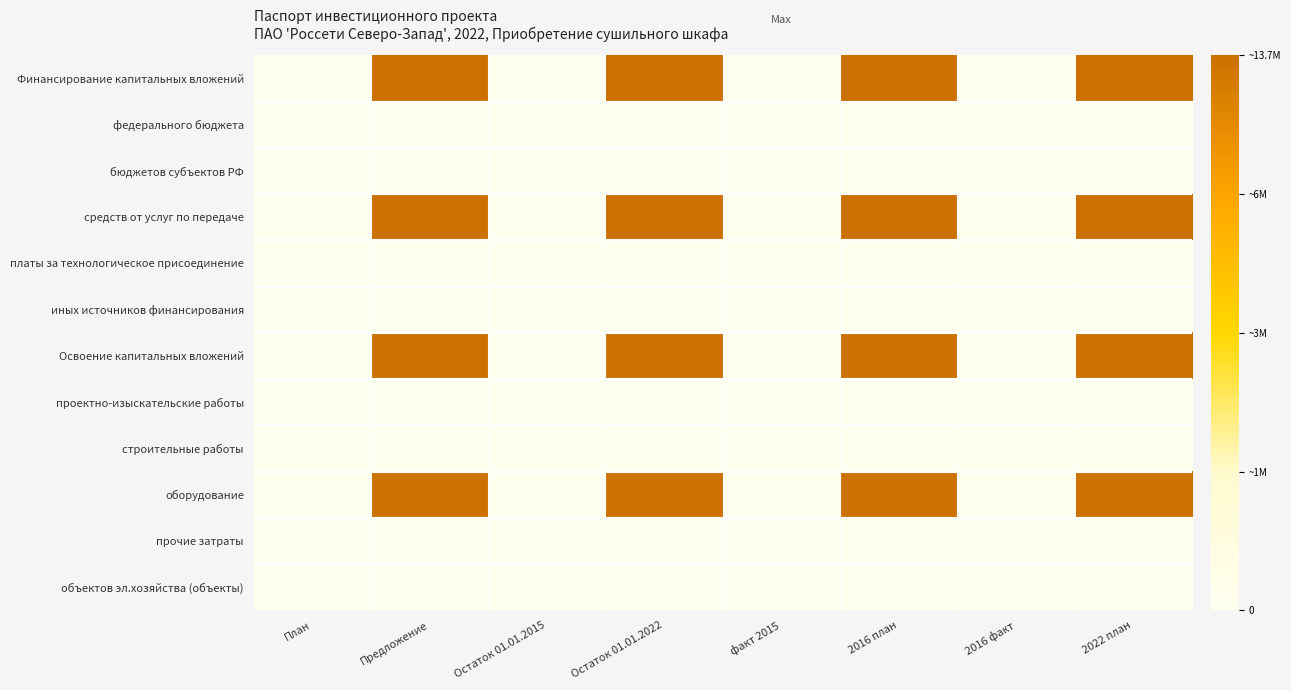

Reading left to right, list all the values displayed in this chart.

Финансирование капитальных вложений: План=0.0	Предложение=16.4	Остаток 01.01.2015=0.0	Остаток 01.01.2022=16.4	факт 2015=0.0	2016 план=16.4	2016 факт=0.0	2022 план=16.4
федерального бюджета: План=0.0	Предложение=0.0	Остаток 01.01.2015=0.0	Остаток 01.01.2022=0.0	факт 2015=0.0	2016 план=0.0	2016 факт=0.0	2022 план=0.0
бюджетов субъектов РФ: План=0.0	Предложение=0.0	Остаток 01.01.2015=0.0	Остаток 01.01.2022=0.0	факт 2015=0.0	2016 план=0.0	2016 факт=0.0	2022 план=0.0
средств от услуг по передаче: План=0.0	Предложение=16.4	Остаток 01.01.2015=0.0	Остаток 01.01.2022=16.4	факт 2015=0.0	2016 план=16.4	2016 факт=0.0	2022 план=16.4
платы за технологическое присоединение: План=0.0	Предложение=0.0	Остаток 01.01.2015=0.0	Остаток 01.01.2022=0.0	факт 2015=0.0	2016 план=0.0	2016 факт=0.0	2022 план=0.0
иных источников финансирования: План=0.0	Предложение=0.0	Остаток 01.01.2015=0.0	Остаток 01.01.2022=0.0	факт 2015=0.0	2016 план=0.0	2016 факт=0.0	2022 план=0.0
Освоение капитальных вложений: План=0.0	Предложение=16.3	Остаток 01.01.2015=0.0	Остаток 01.01.2022=16.3	факт 2015=0.0	2016 план=16.3	2016 факт=0.0	2022 план=16.3
проектно-изыскательские работы: План=0.0	Предложение=0.0	Остаток 01.01.2015=0.0	Остаток 01.01.2022=0.0	факт 2015=0.0	2016 план=0.0	2016 факт=0.0	2022 план=0.0
строительные работы: План=0.0	Предложение=0.0	Остаток 01.01.2015=0.0	Остаток 01.01.2022=0.0	факт 2015=0.0	2016 план=0.0	2016 факт=0.0	2022 план=0.0
оборудование: План=0.0	Предложение=16.3	Остаток 01.01.2015=0.0	Остаток 01.01.2022=16.3	факт 2015=0.0	2016 план=16.3	2016 факт=0.0	2022 план=16.3
прочие затраты: План=0.0	Предложение=0.0	Остаток 01.01.2015=0.0	Остаток 01.01.2022=0.0	факт 2015=0.0	2016 план=0.0	2016 факт=0.0	2022 план=0.0
объектов эл.хозяйства (объекты): План=0.0	Предложение=0.0	Остаток 01.01.2015=0.0	Остаток 01.01.2022=0.0	факт 2015=0.0	2016 план=0.0	2016 факт=0.0	2022 план=0.0